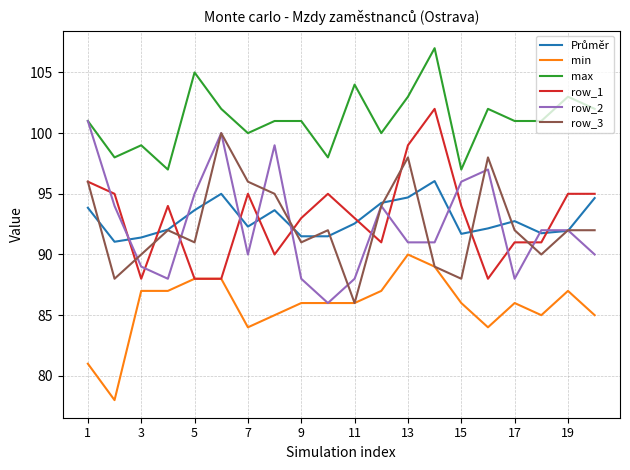

Does the chart display data point markers on the line(s)?

No